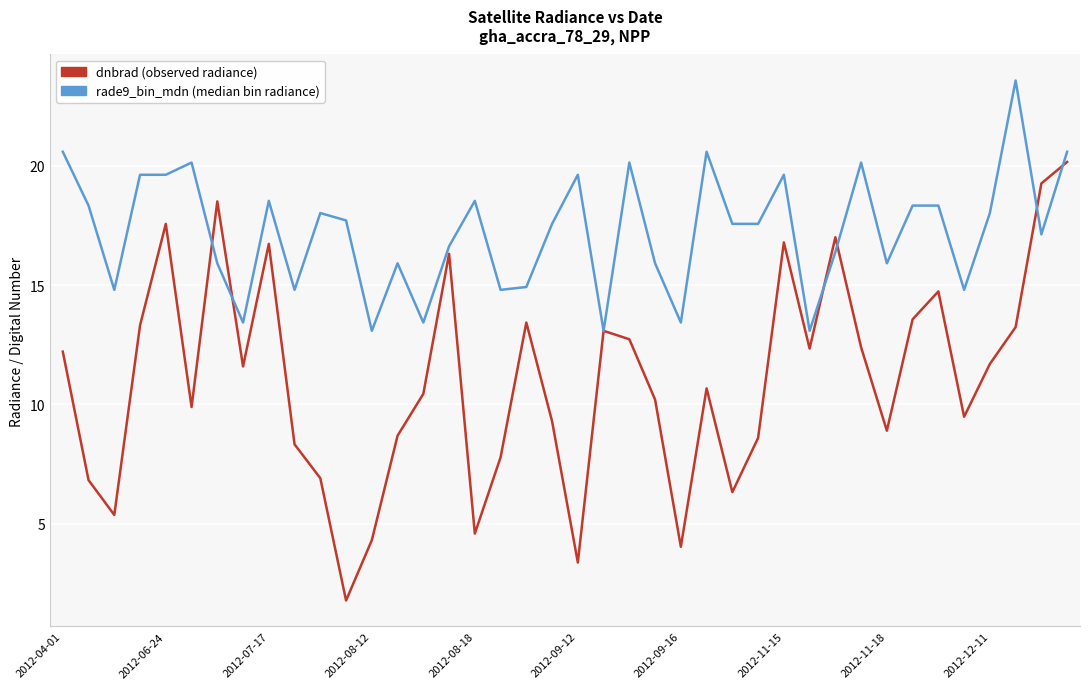

What is the greatest value displayed?

23.6